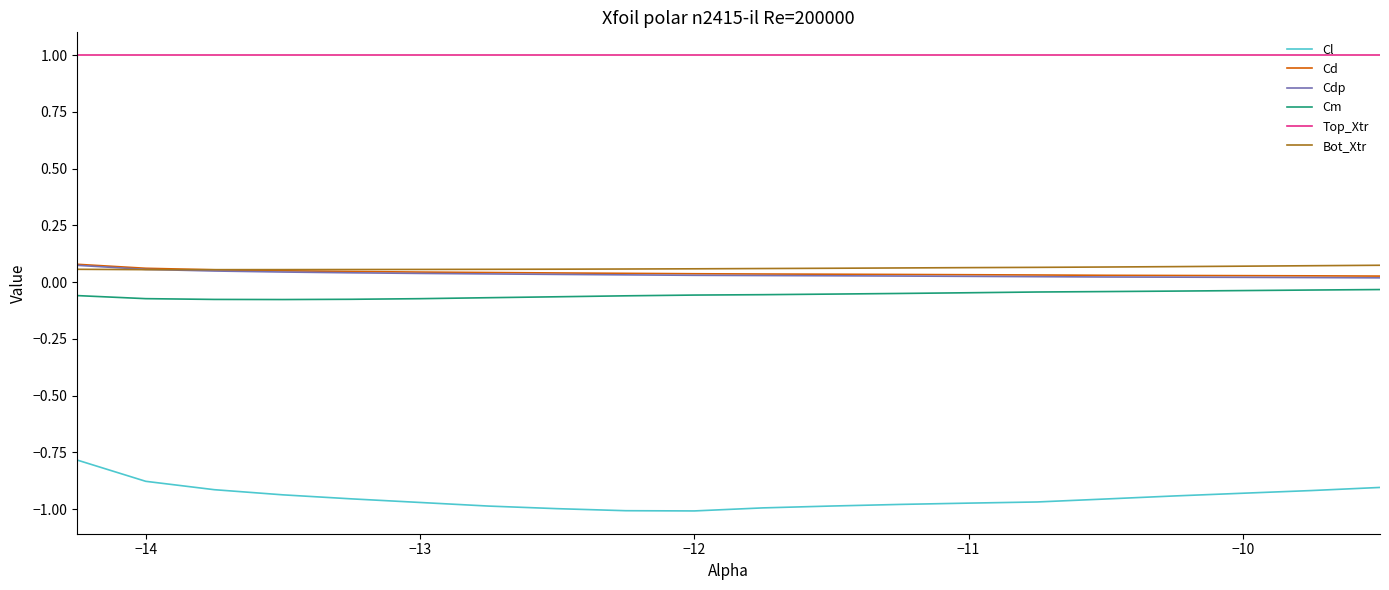

What is the difference between the maximum and minimum values in the Cl series?

0.2